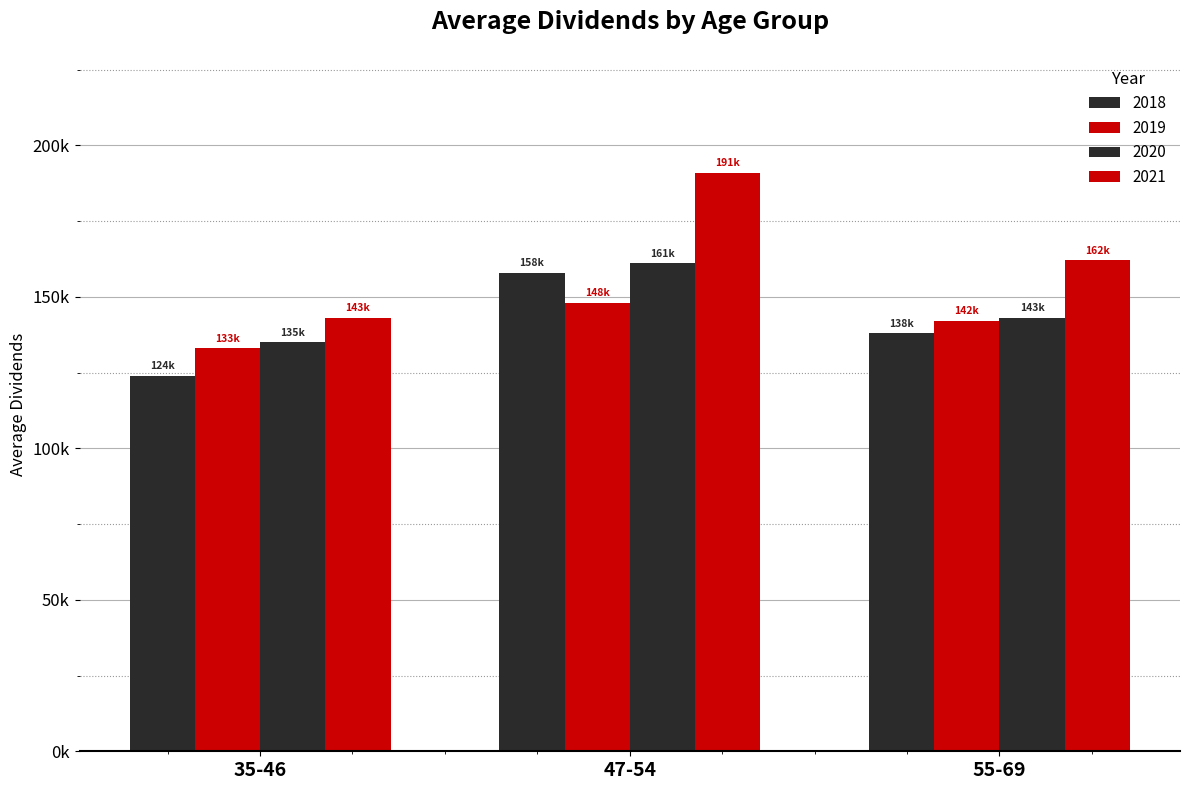

Does the chart contain stacked bars?

No